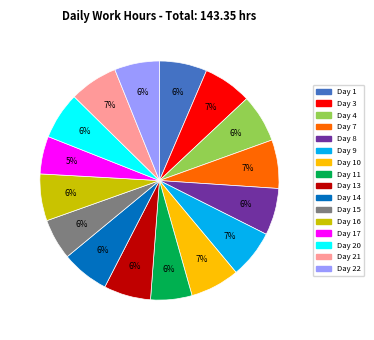

Is there any slice that represents more than half of the pie?

No